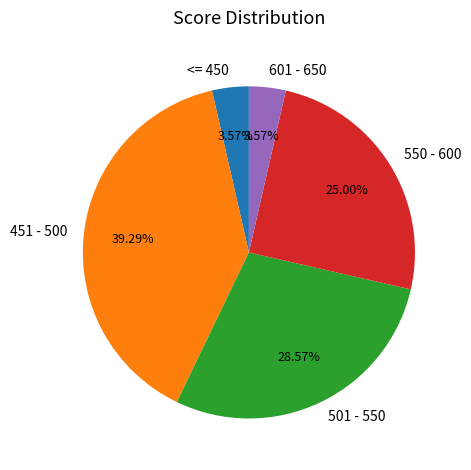

Does any single category account for the majority?

No